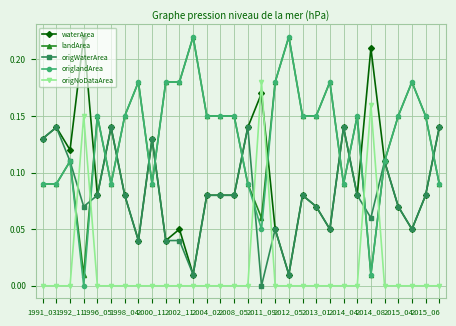

True or false: landArea and origNoDataArea cross at least once.

True